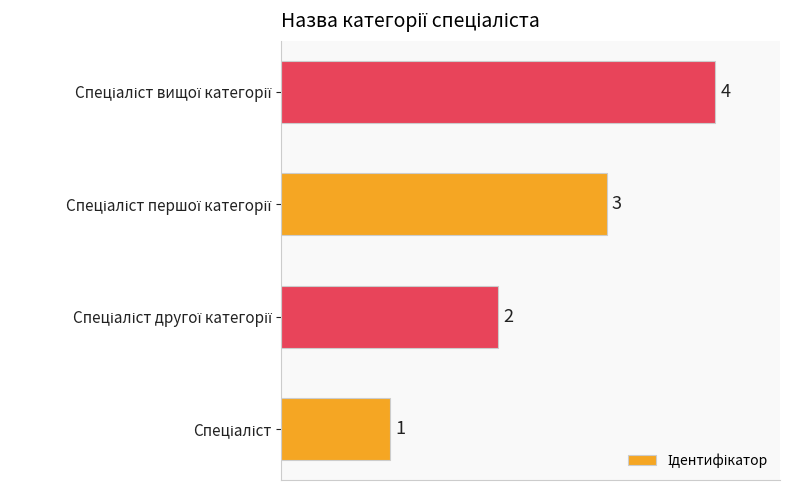

What is the difference between the maximum and minimum values?

3